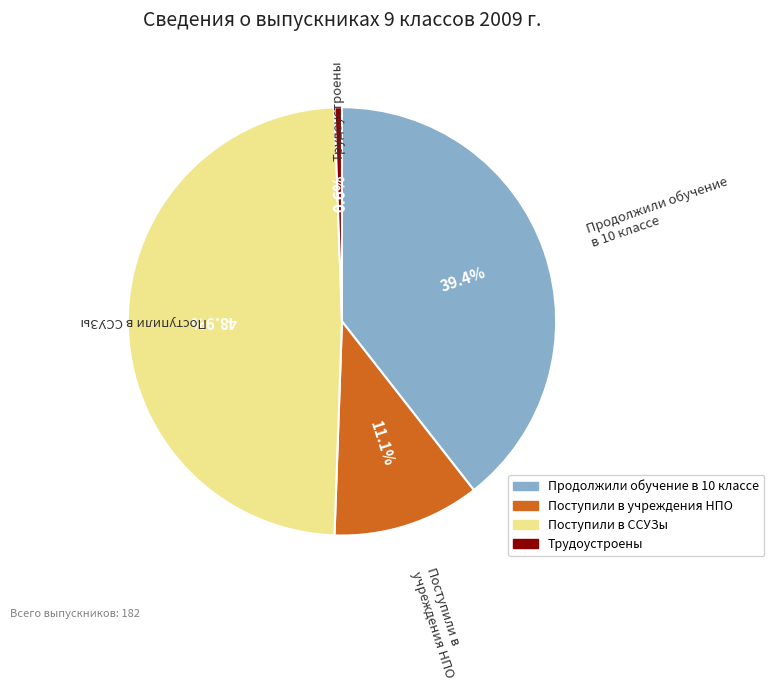

What is the total percentage of Поступили в учреждения НПО and Поступили в ССУЗы?

60.0%